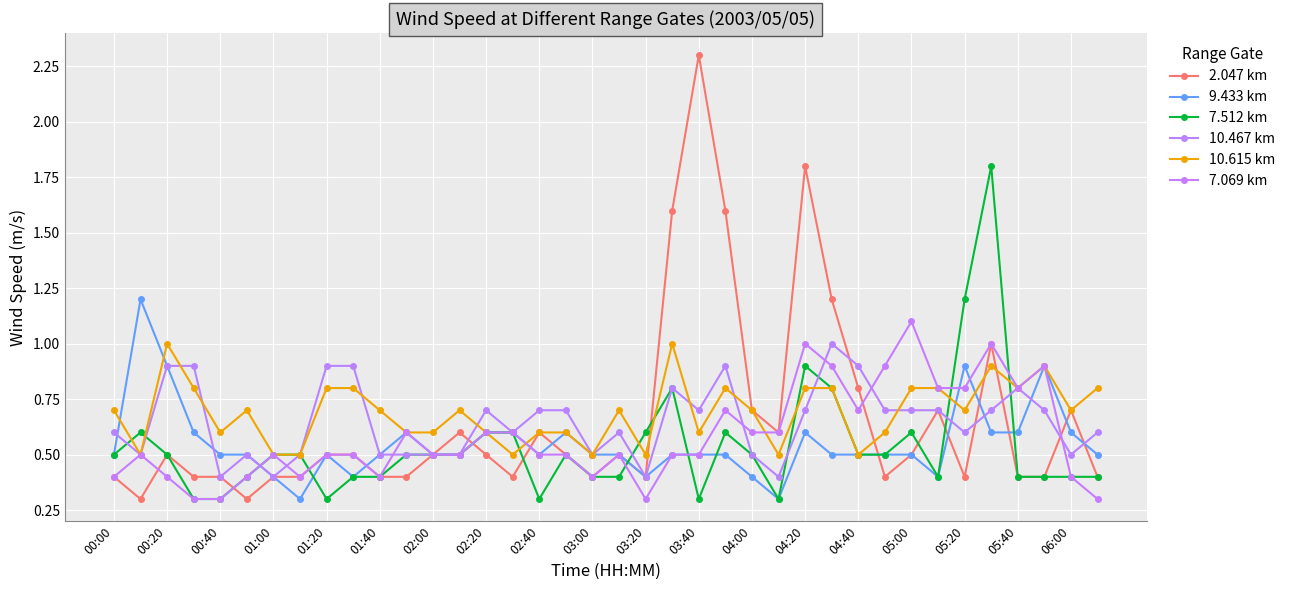

Reading left to right, list all the values displayed in this chart.

2.047 km: 0.4	0.3	0.5	0.4	0.4	0.3	0.4	0.4	0.5	0.5	0.4	0.4	0.5	0.6	0.5	0.4	0.6	0.5	0.4	0.5	0.4	1.6	2.3	1.6	0.7	0.6	1.8	1.2	0.8	0.4	0.5	0.7	0.4	1.0	0.4	0.4	0.7	0.4
9.433 km: 0.5	1.2	0.9	0.6	0.5	0.5	0.4	0.3	0.5	0.4	0.5	0.6	0.5	0.5	0.6	0.6	0.5	0.6	0.5	0.5	0.4	0.5	0.5	0.5	0.4	0.3	0.6	0.5	0.5	0.5	0.5	0.4	0.9	0.6	0.6	0.9	0.6	0.5
7.512 km: 0.5	0.6	0.5	0.3	0.3	0.4	0.5	0.5	0.3	0.4	0.4	0.5	0.5	0.5	0.6	0.6	0.3	0.5	0.4	0.4	0.6	0.8	0.3	0.6	0.5	0.3	0.9	0.8	0.5	0.5	0.6	0.4	1.2	1.8	0.4	0.4	0.4	0.4
10.467 km: 0.6	0.5	0.9	0.9	0.4	0.5	0.4	0.5	0.9	0.9	0.5	0.5	0.5	0.5	0.7	0.6	0.7	0.7	0.5	0.6	0.4	0.8	0.7	0.9	0.5	0.4	0.7	1.0	0.9	0.7	0.7	0.7	0.6	0.7	0.8	0.7	0.5	0.6
10.615 km: 0.7	0.5	1.0	0.8	0.6	0.7	0.5	0.5	0.8	0.8	0.7	0.6	0.6	0.7	0.6	0.5	0.6	0.6	0.5	0.7	0.5	1.0	0.6	0.8	0.7	0.5	0.8	0.8	0.5	0.6	0.8	0.8	0.7	0.9	0.8	0.9	0.7	0.8
7.069 km: 0.4	0.5	0.4	0.3	0.3	0.4	0.5	0.4	0.5	0.5	0.4	0.6	0.5	0.5	0.6	0.6	0.5	0.5	0.4	0.5	0.3	0.5	0.5	0.7	0.6	0.6	1.0	0.9	0.7	0.9	1.1	0.8	0.8	1.0	0.8	0.9	0.4	0.3